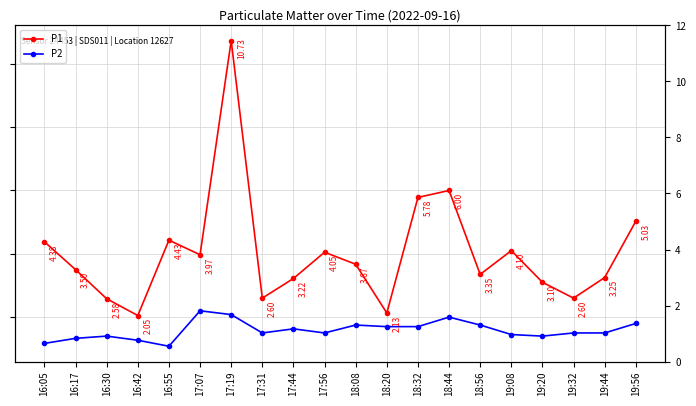

List the series in order of their peak value, highest first.

P1, P2